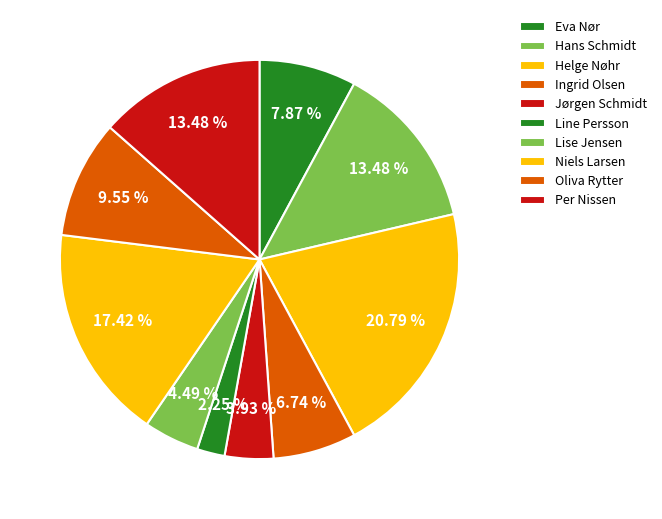

Does Per Nissen represent more than half of the total?

No